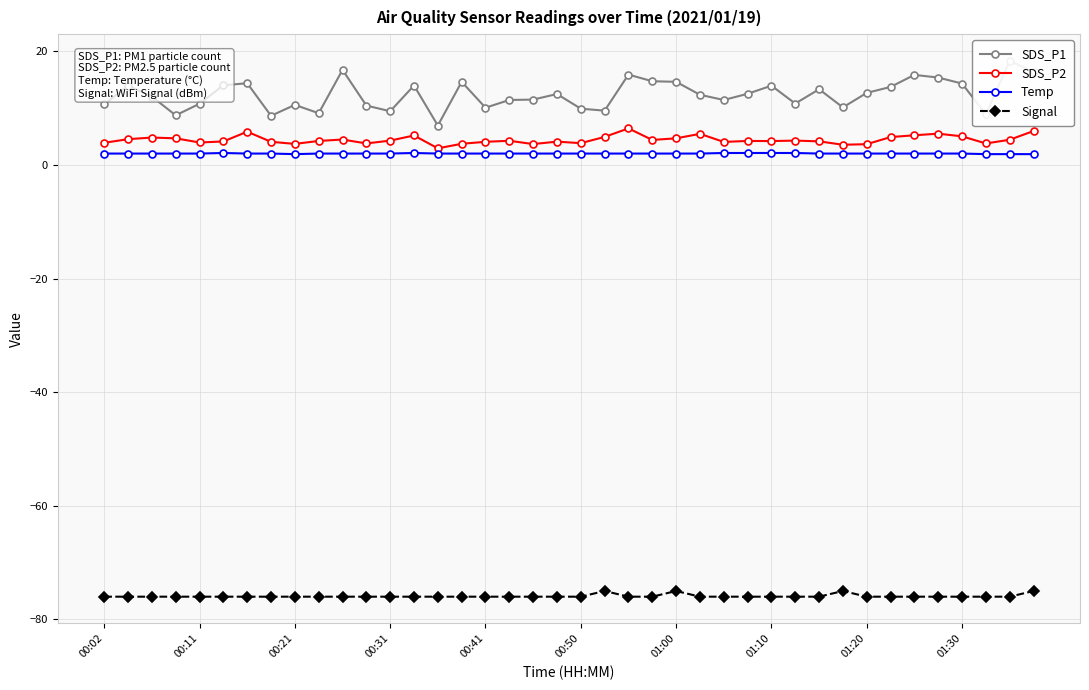

True or false: Temp has a value of 2.0 at 14.

True